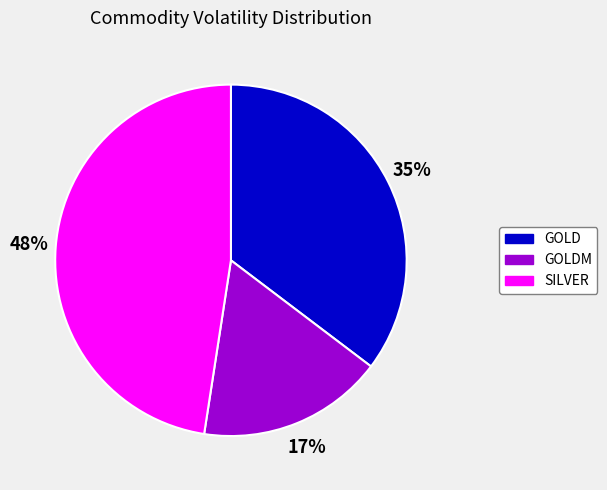

To the nearest percent, what is the average slice percentage?

33%